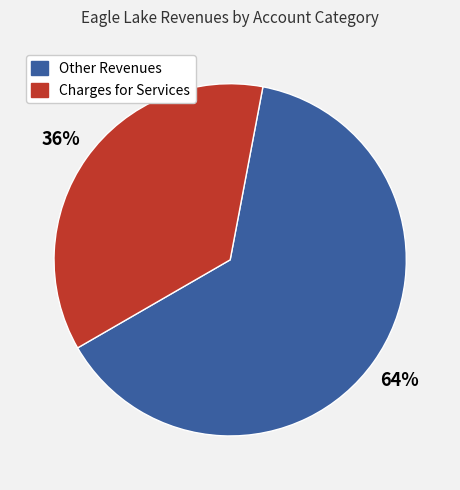

Is there any slice that represents more than half of the pie?

Yes